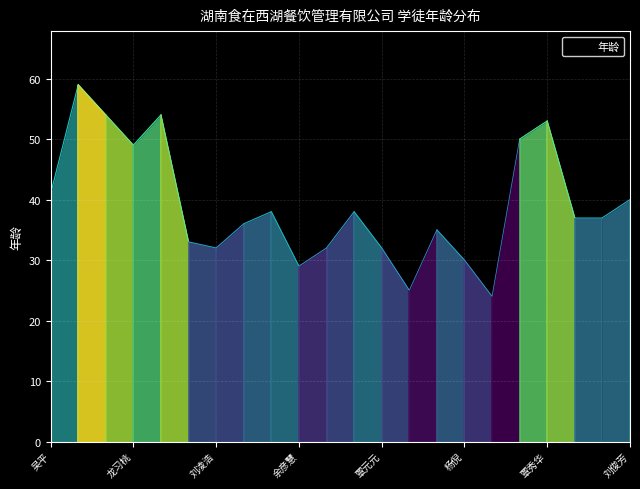

What is the label of the 19th point from the left?

覃秀华